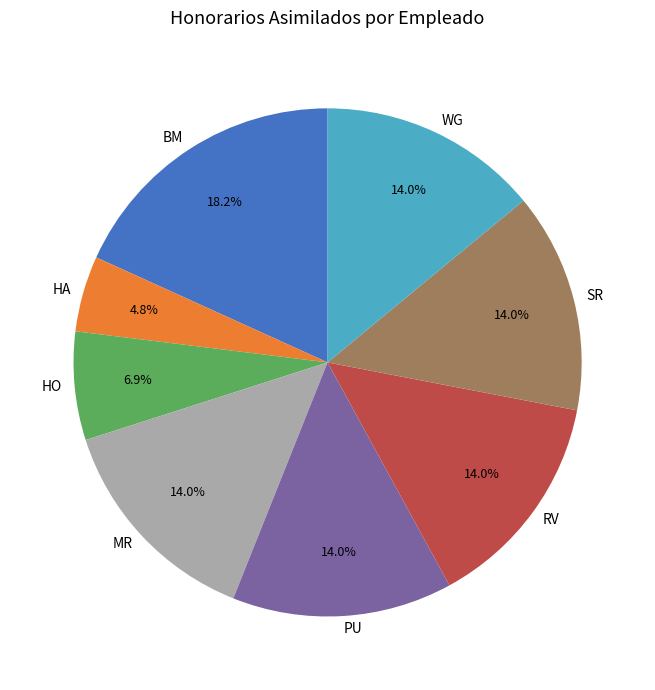

Does any single category account for the majority?

No